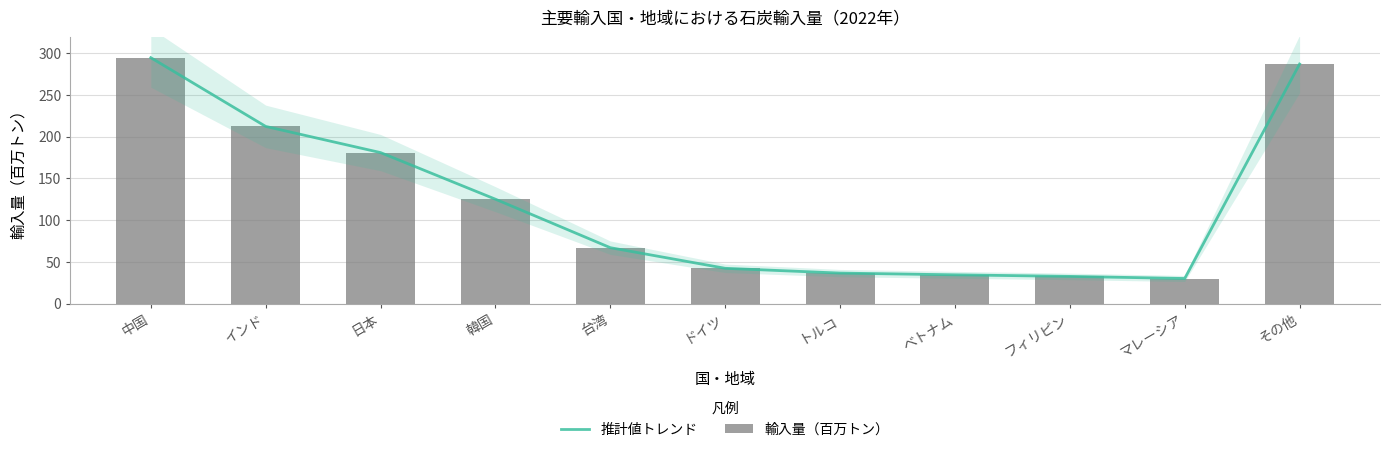

At which category does the chart reach its minimum across all series?

マレーシア